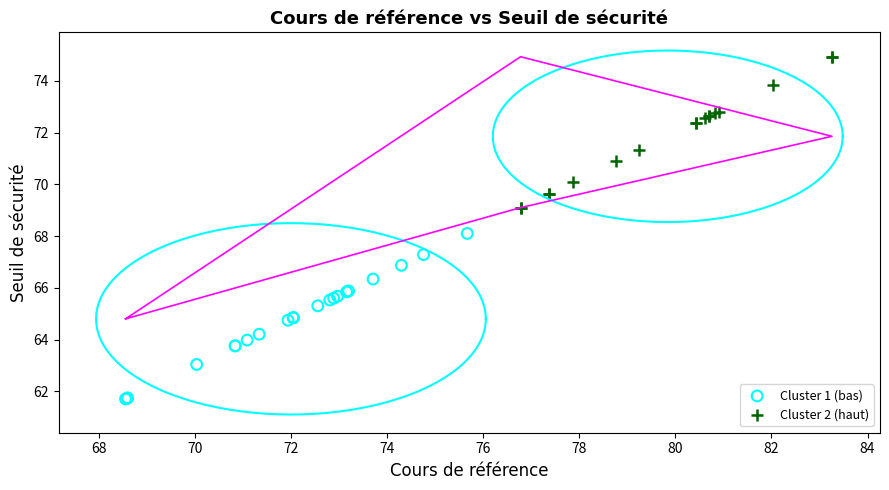

Which series reaches the maximum Y coordinate?

Cluster 2 (haut)